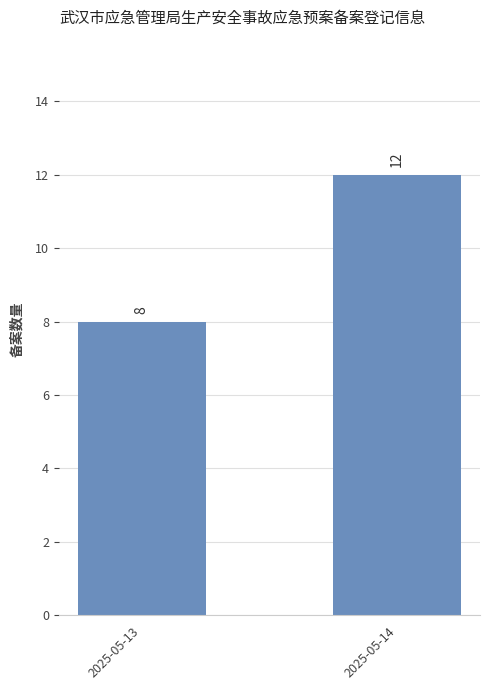

List the labels in order of value, smallest first.

2025-05-13, 2025-05-14